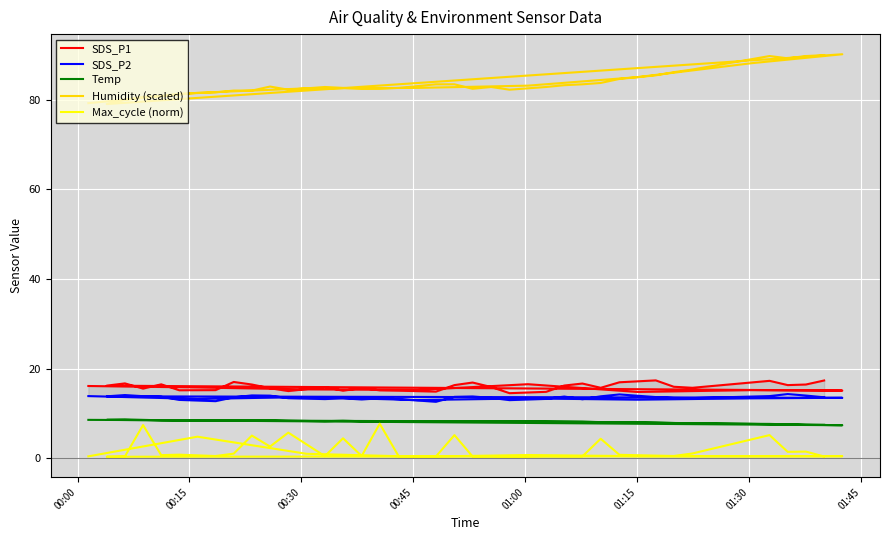

At how many categories does at least one series exceed 48?

40